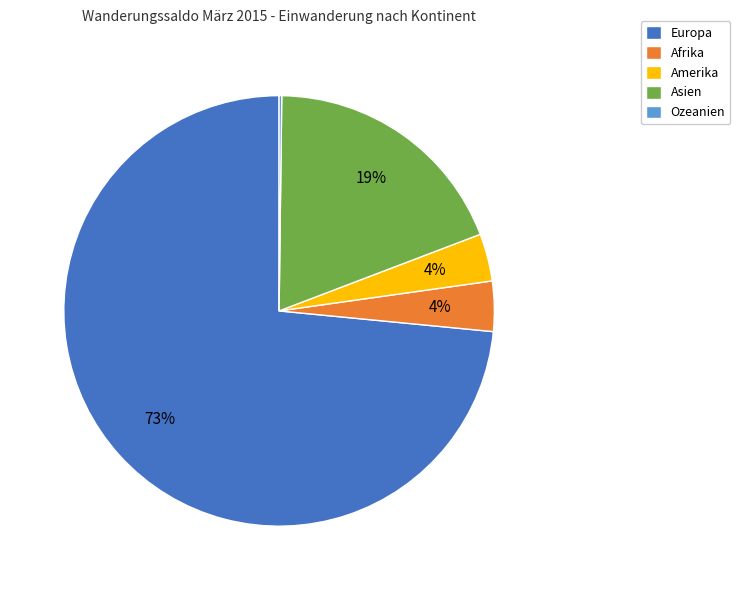

What is the largest slice in the pie chart?

Europa